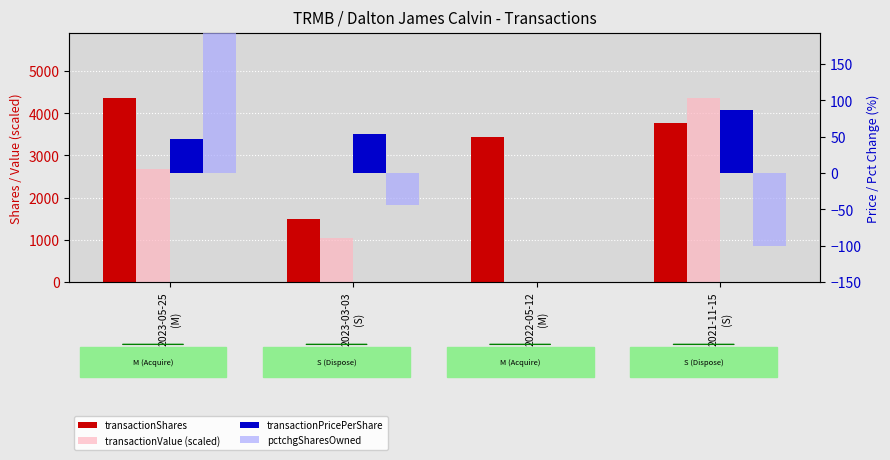

Are the bars horizontal?

No